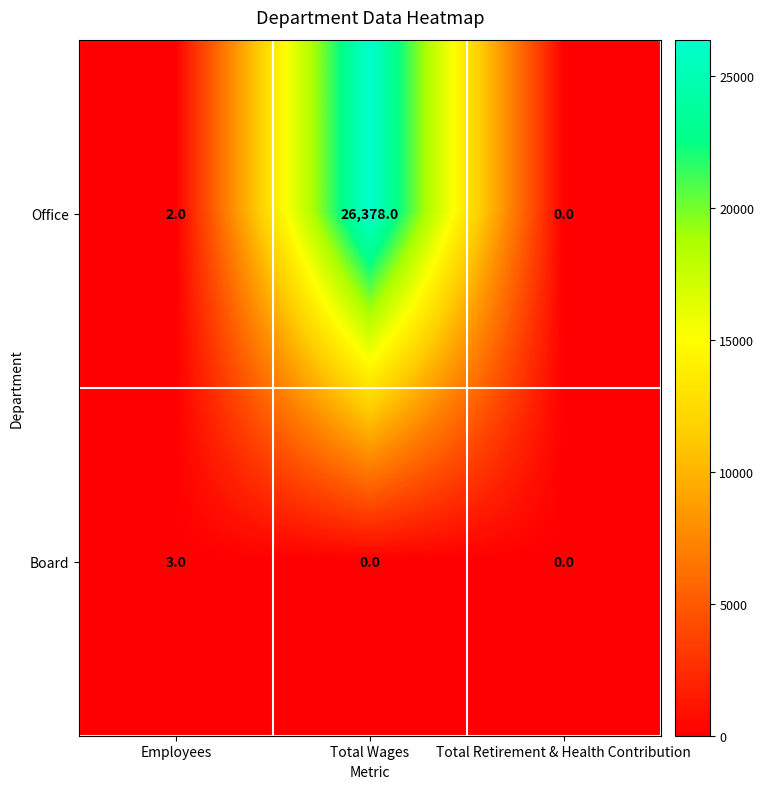

Which category has the lowest value in the Office series?

Total Retirement & Health Contribution